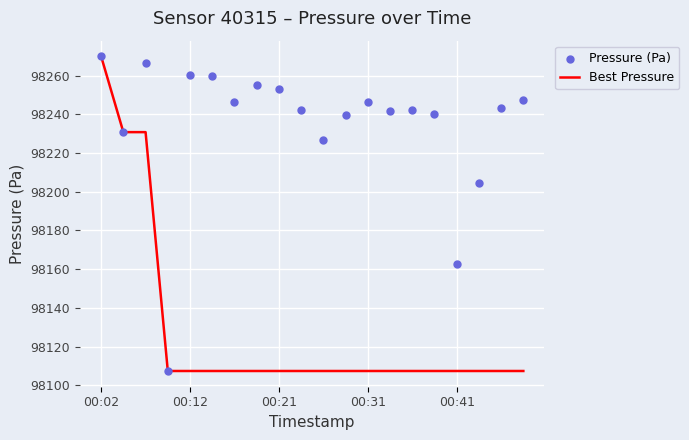

At how many categories does at least one series exceed 98266?

2